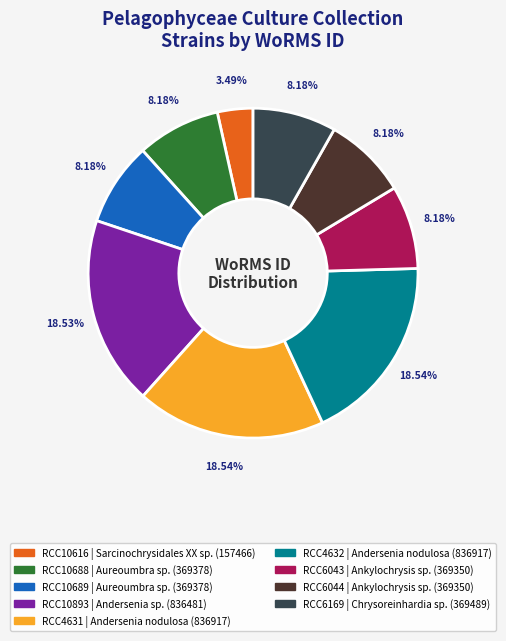

How many slices are in this pie chart?

9